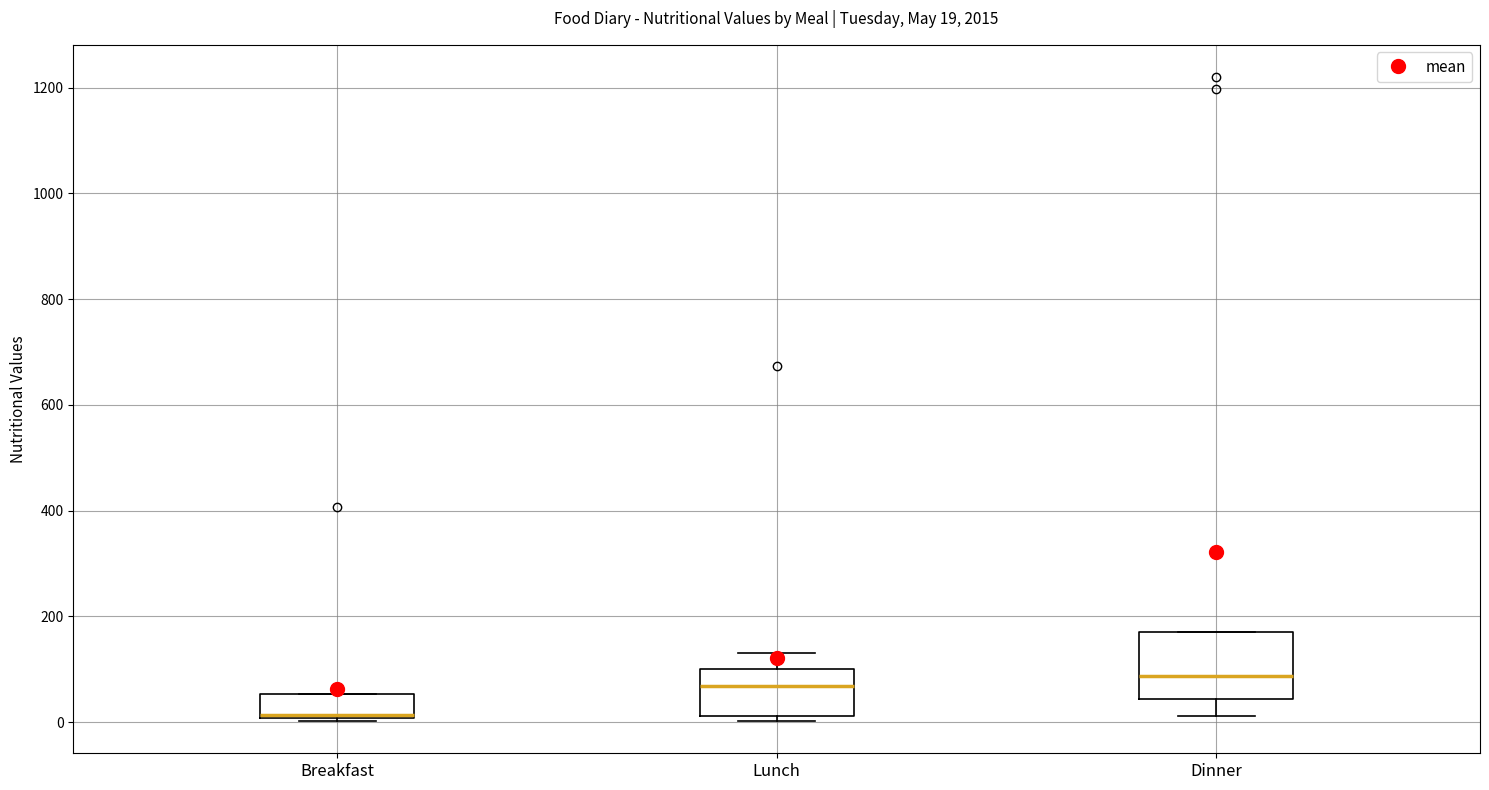

Comparing the boxes themselves (not the whiskers), which one is the tallest?

Dinner